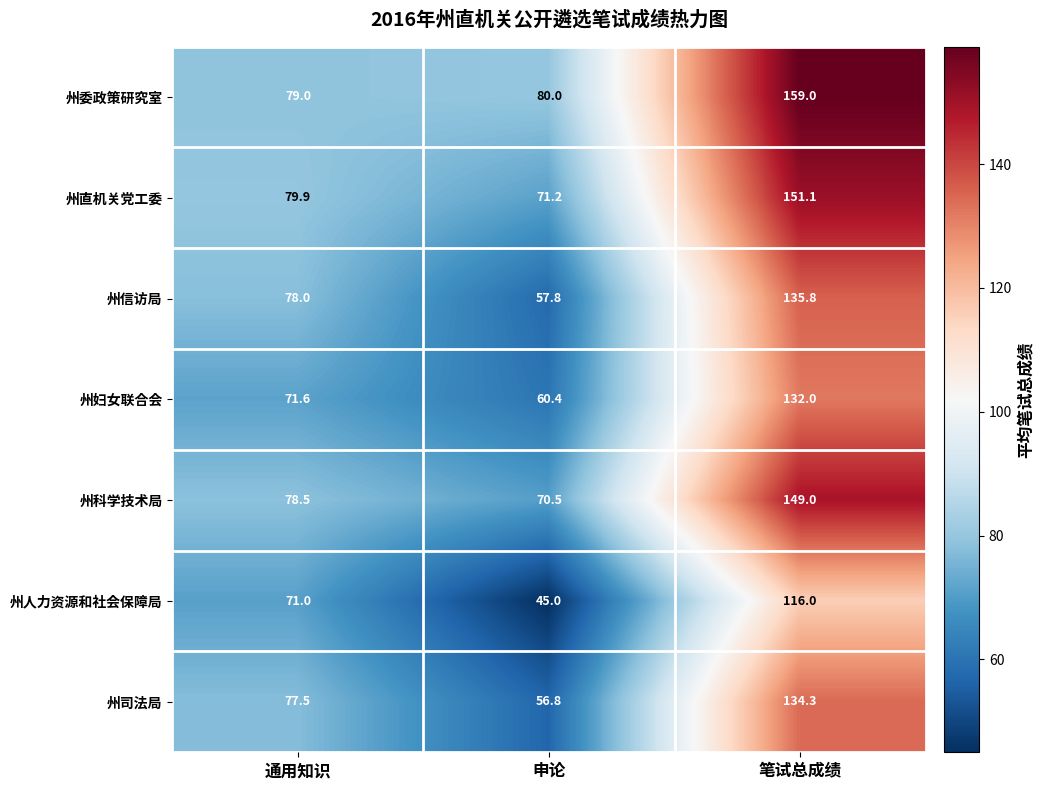

Which series has the largest total across all categories?

州委政策研究室